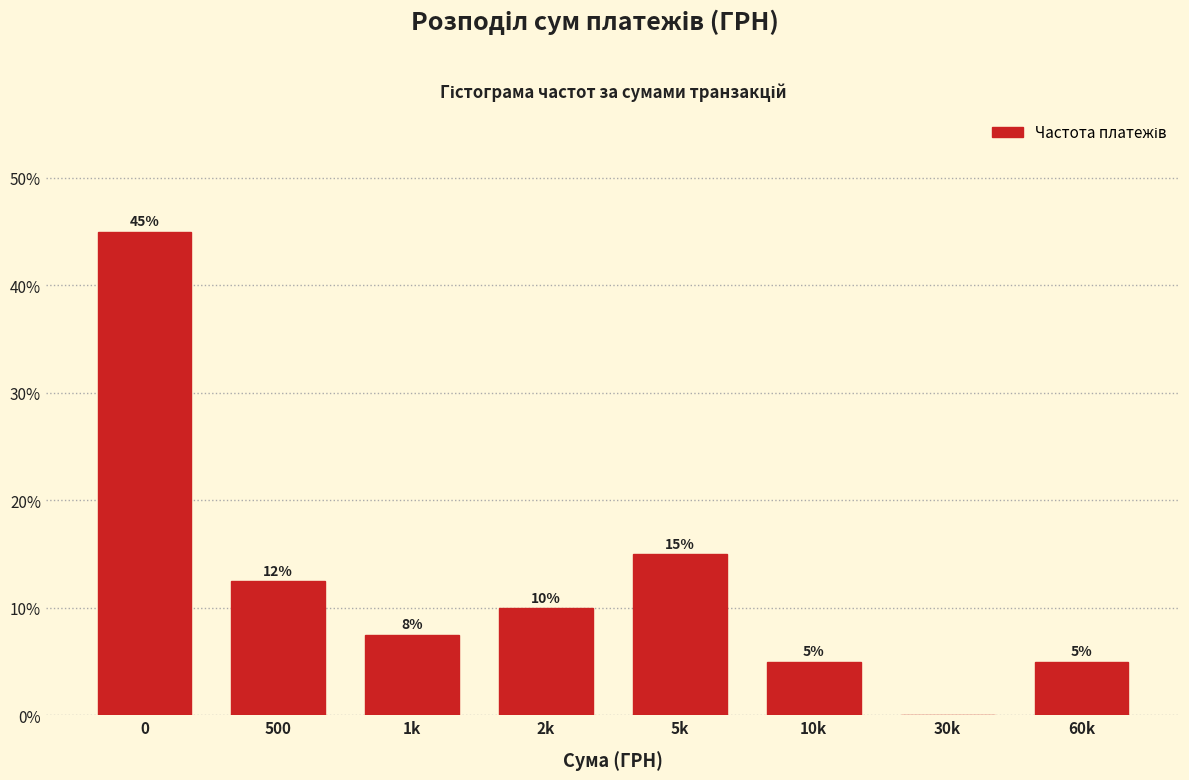

True or false: the data shows 45.0 at 0.

True